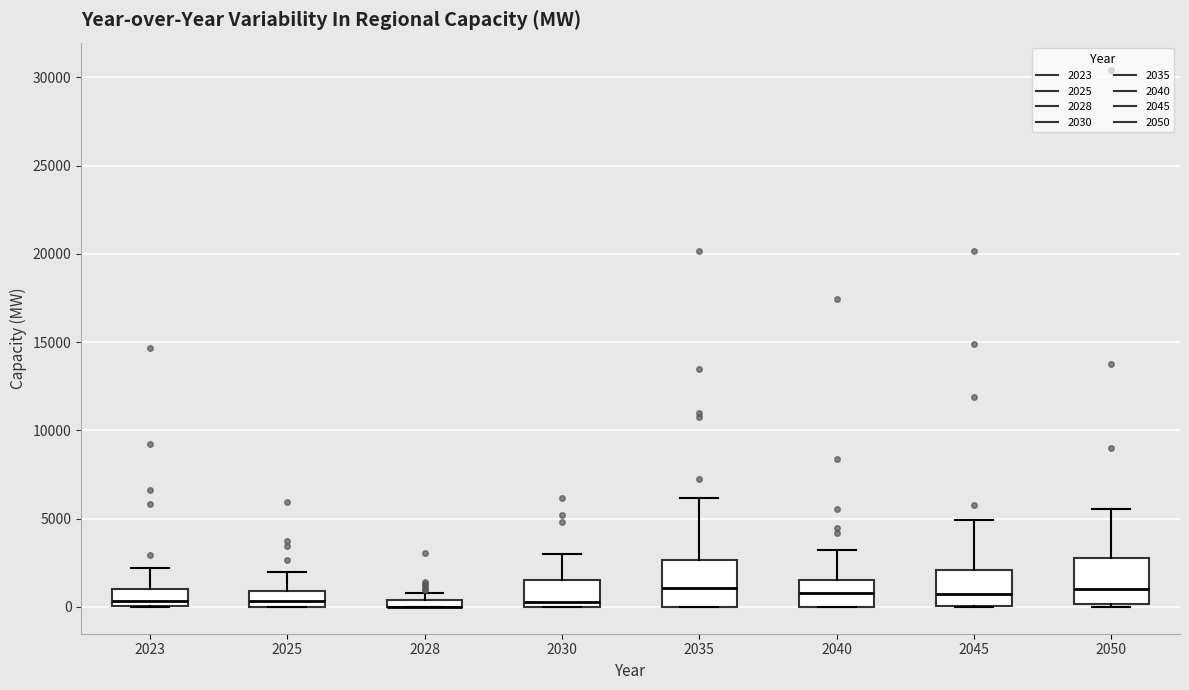

Where is the upper edge of the box at x = 2030 on the y-axis? The values are not printed on the chart, so give them approximately, as read against the axis.

1500